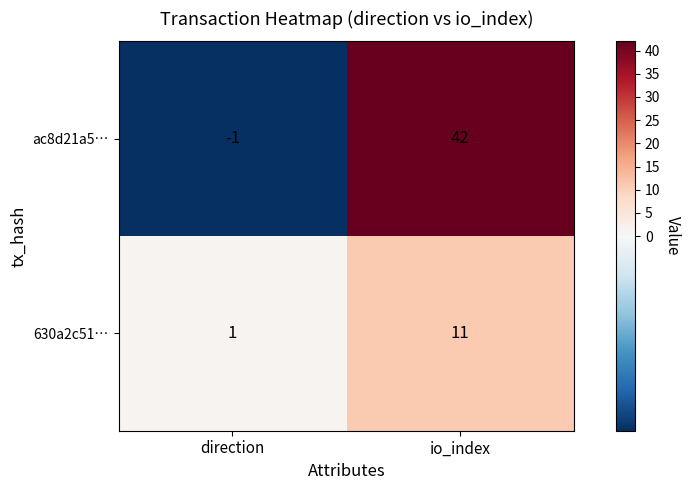

Where is 630a2c51… nearest to the value 6?

direction